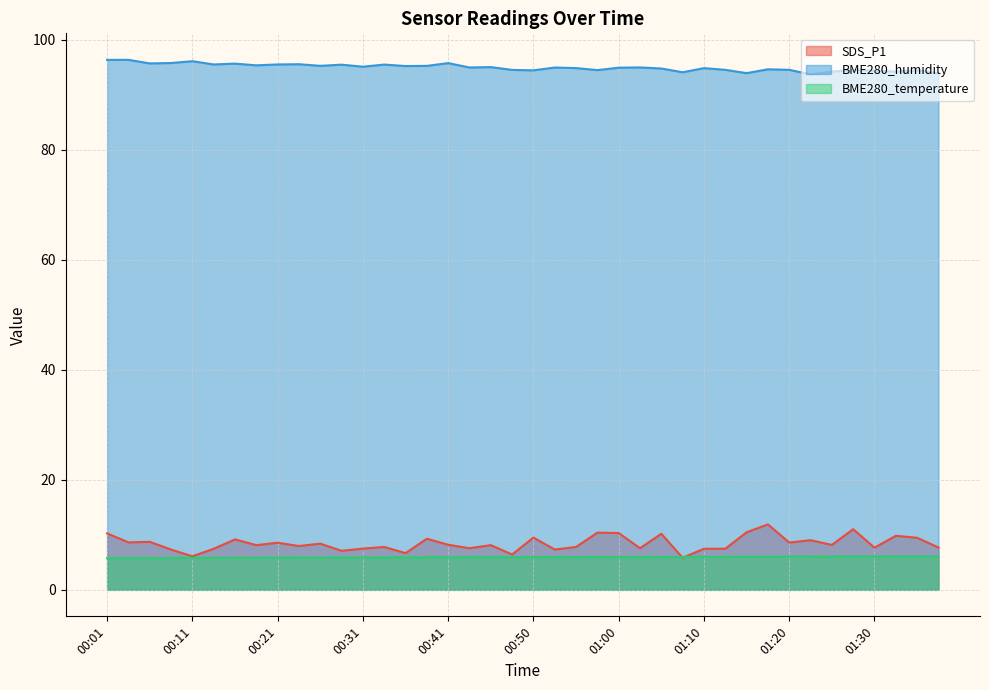

Which series has the largest range (max minus min)?

SDS_P1